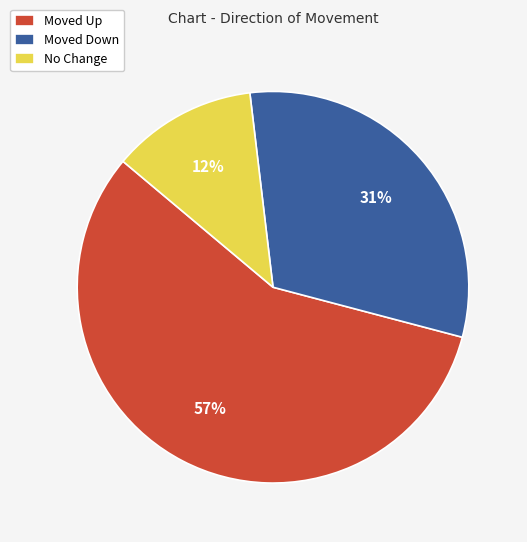

What is the smallest slice in the pie chart?

No Change